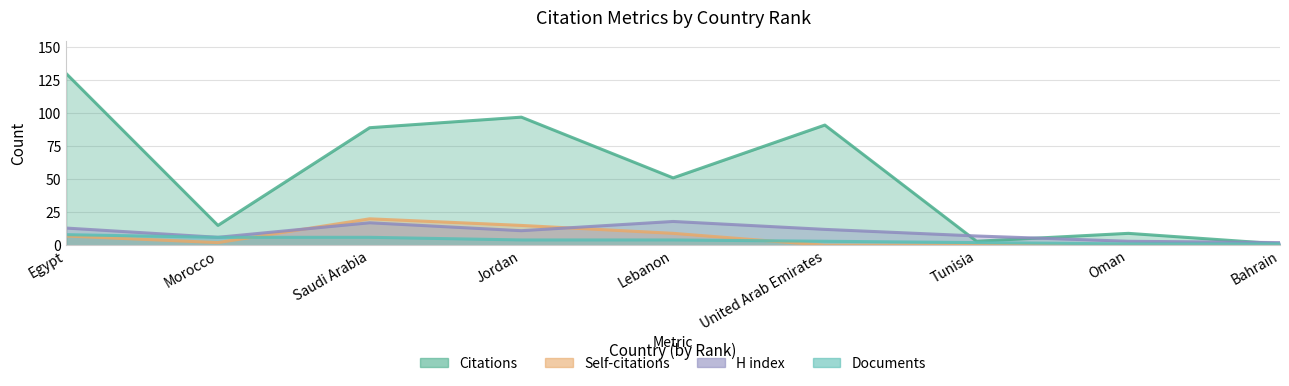

True or false: Self-citations and Citations intersect in this chart.

False